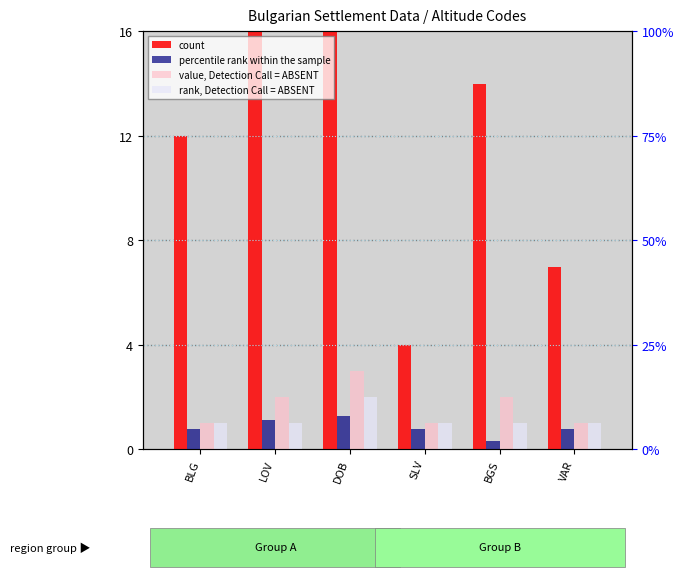

At how many categories does at least one series exceed 20?

2